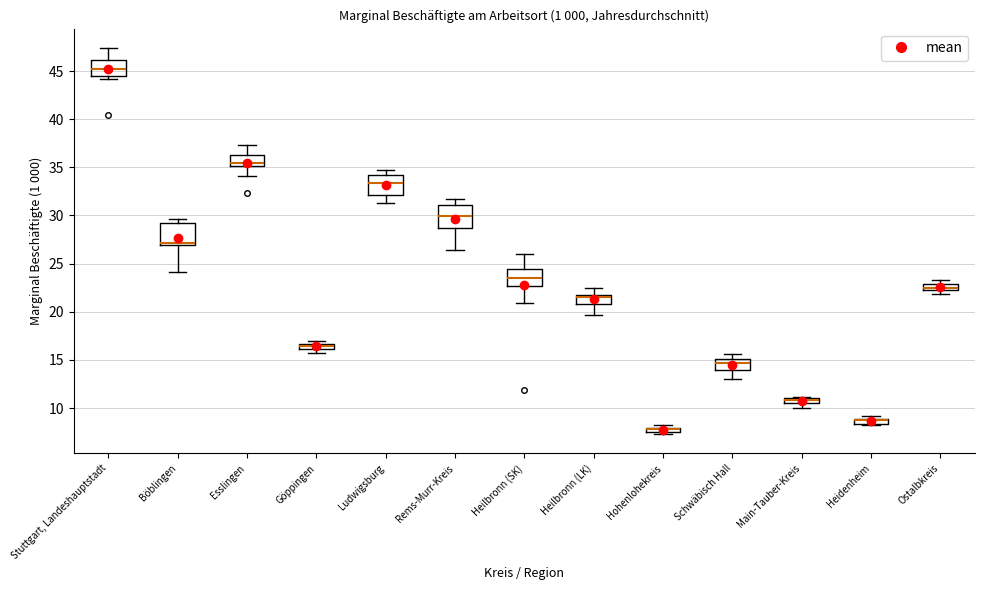

Where is the lower edge of the box for Heilbronn (LK) on the y-axis? The values are not printed on the chart, so give them approximately, as read against the axis.

21.0